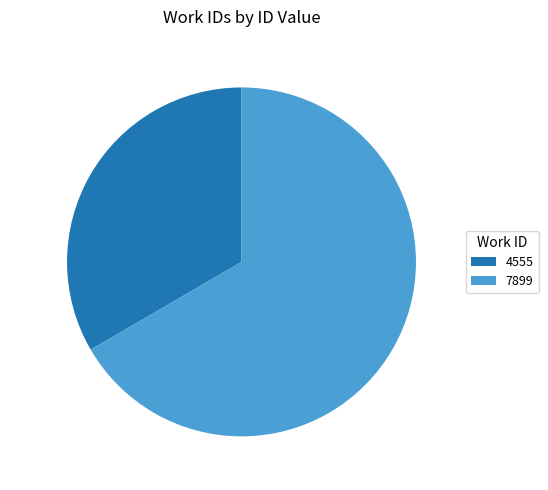

To the nearest percent, what percentage of the pie is 7899?

67%